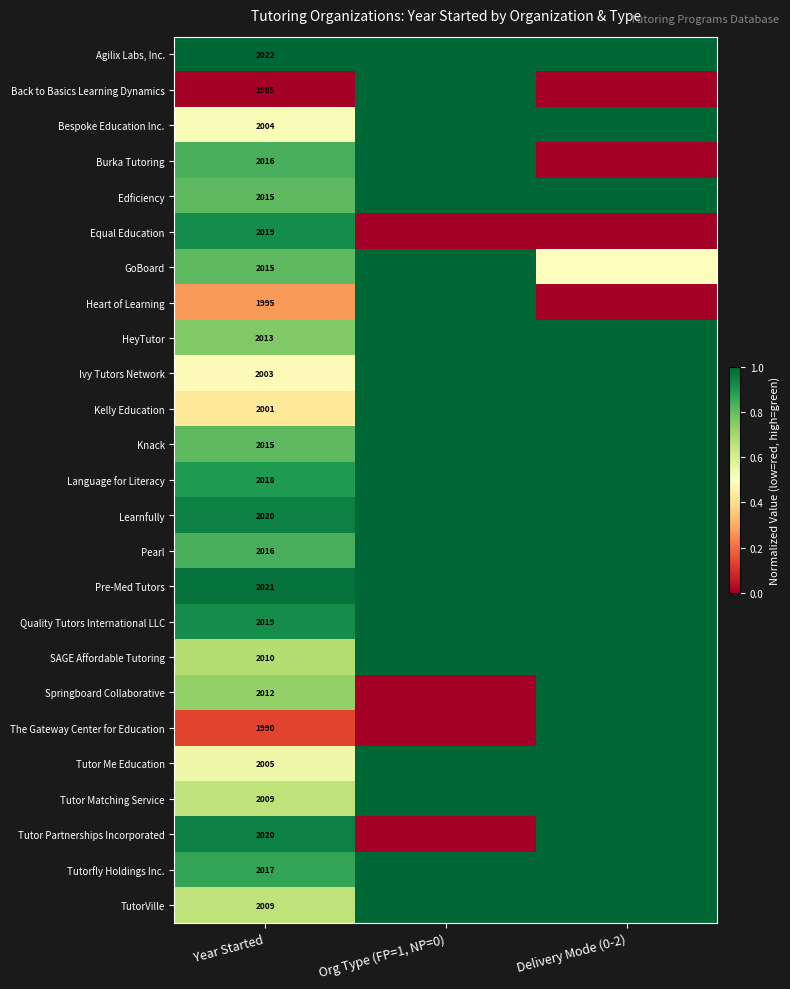

The value of Ivy Tutors Network at Year Started is 2003.0. True or false?

True